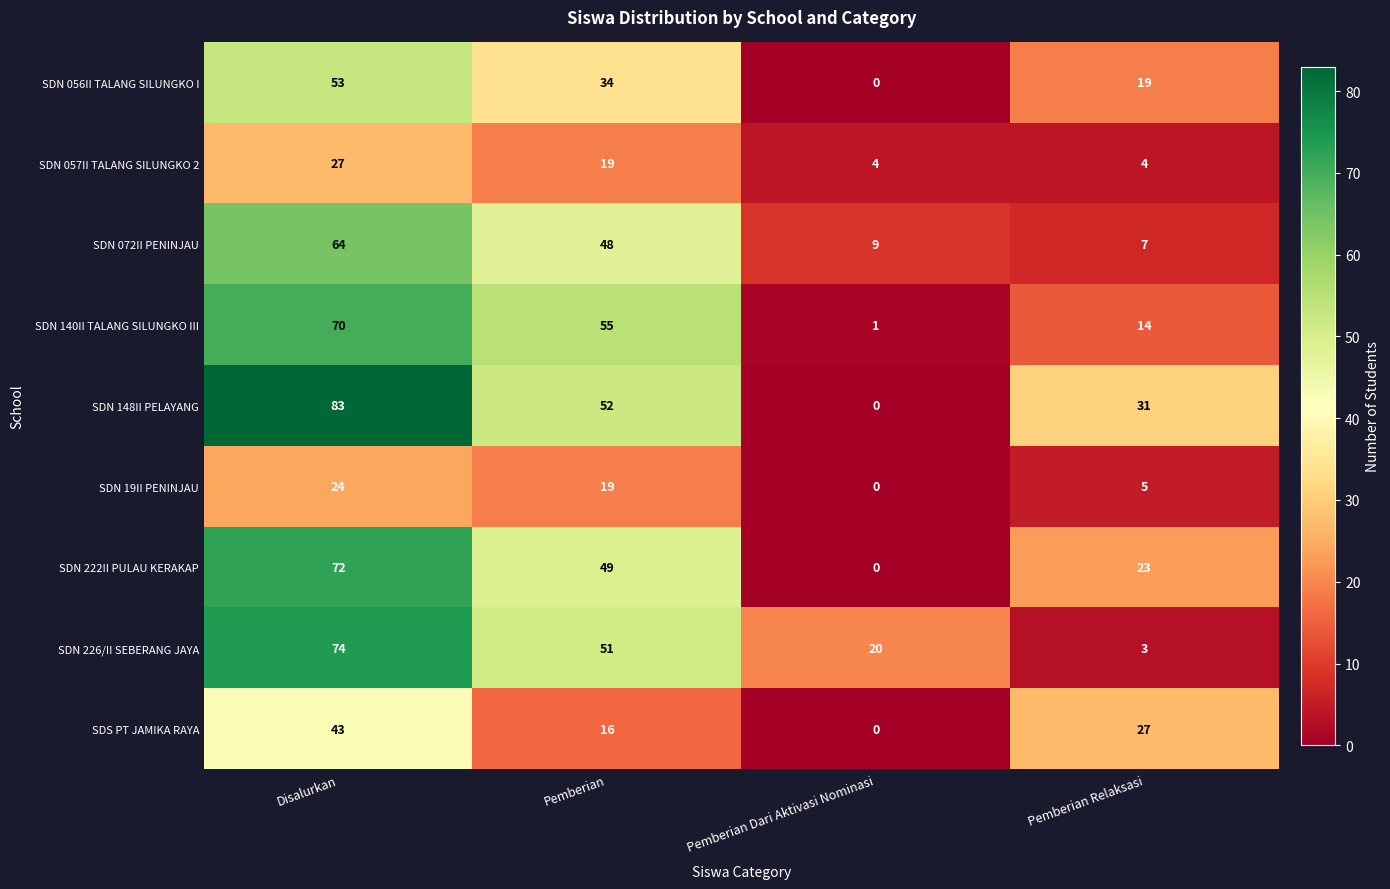

What is the highest value of the SDN 19II PENINJAU series?

24